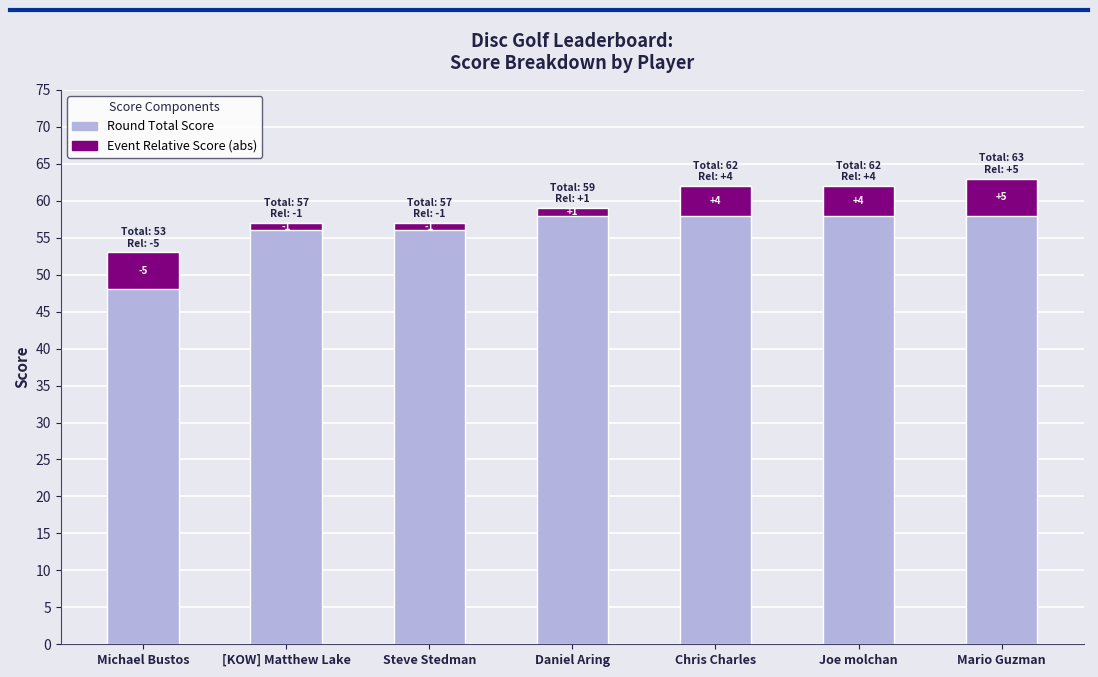

At which category is the sum across all series the highest?

Mario Guzman